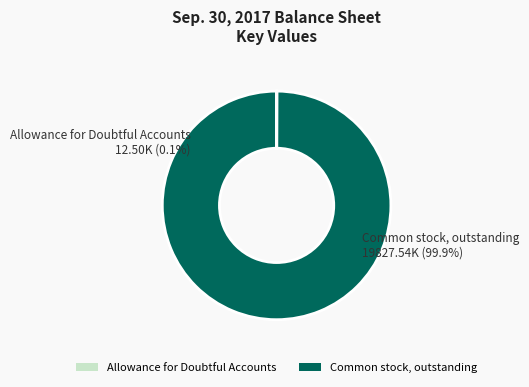

Do Common stock, outstanding and Allowance for Doubtful Accounts together represent more than half of the pie?

Yes